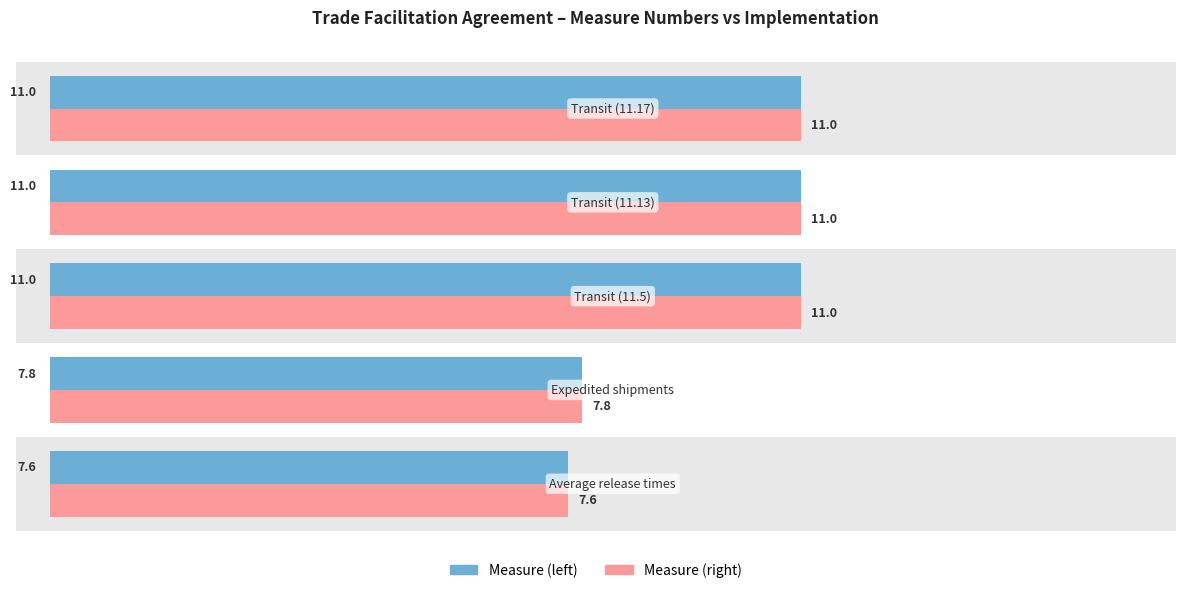

What is the greatest value displayed?

11.0